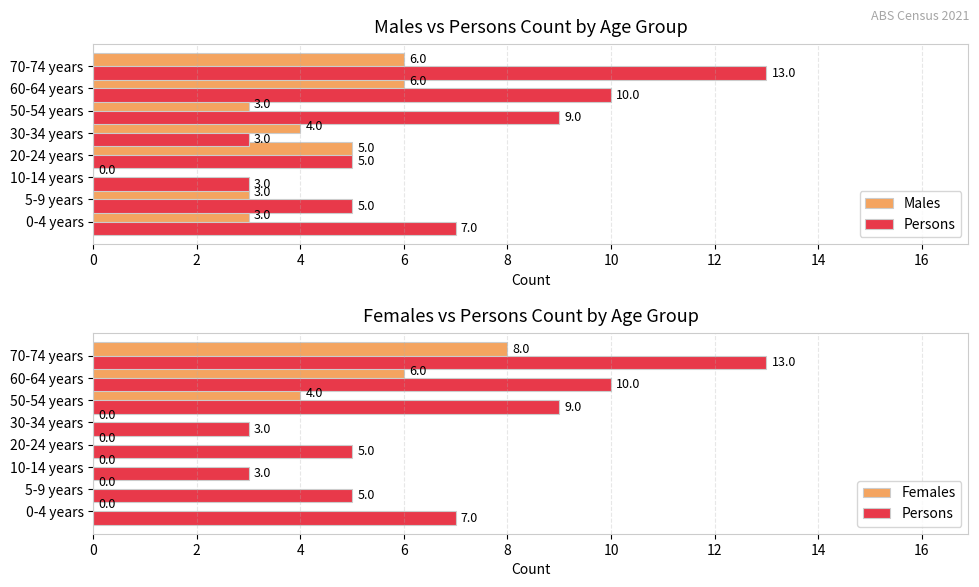

Rank the series by their maximum value, from lowest to highest.

Males, Females, Persons